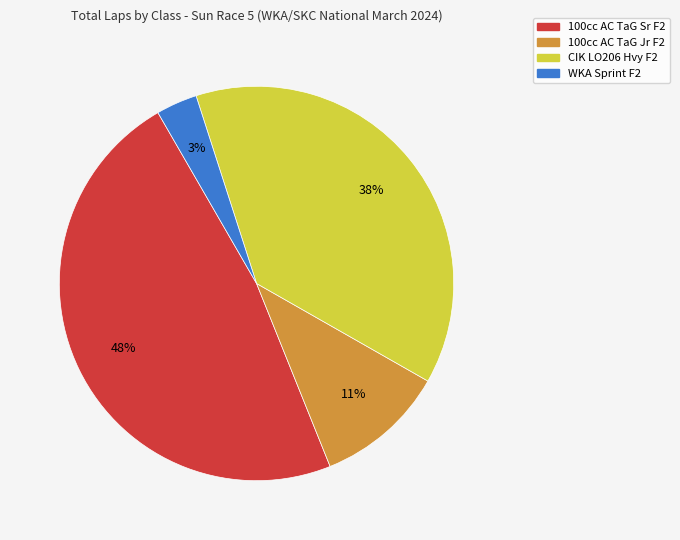

To the nearest percent, what is the average slice percentage?

25%